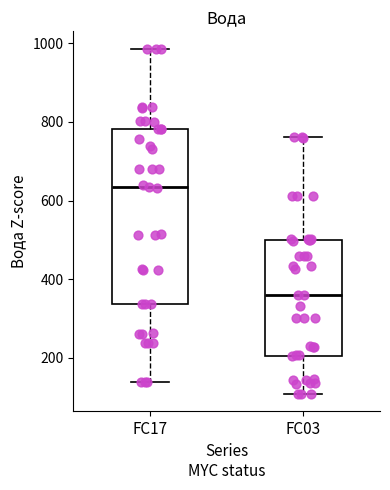

Which box's median line is the lowest?

FC03